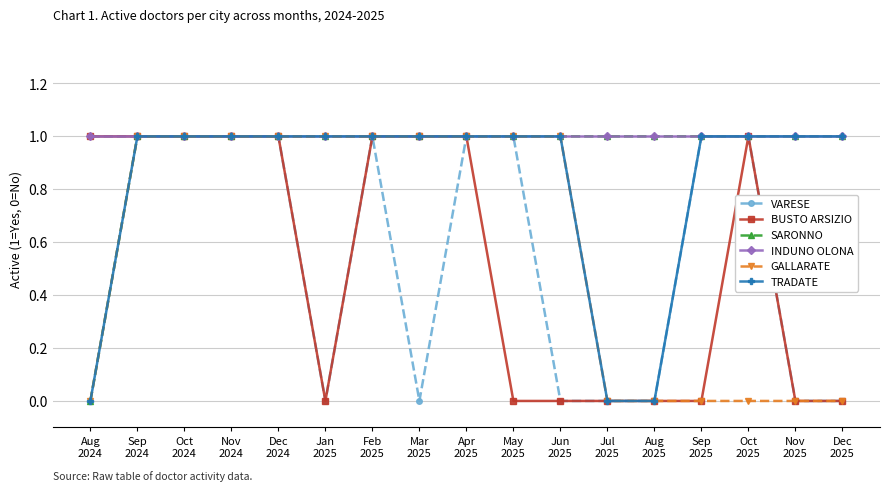

What is the value of the SARONNO point at the 16th from the left?

1